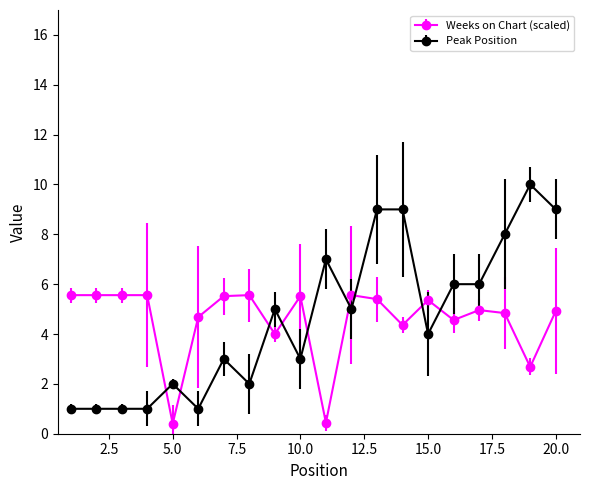

List the series in order of their peak value, lowest first.

Weeks on Chart (scaled), Peak Position